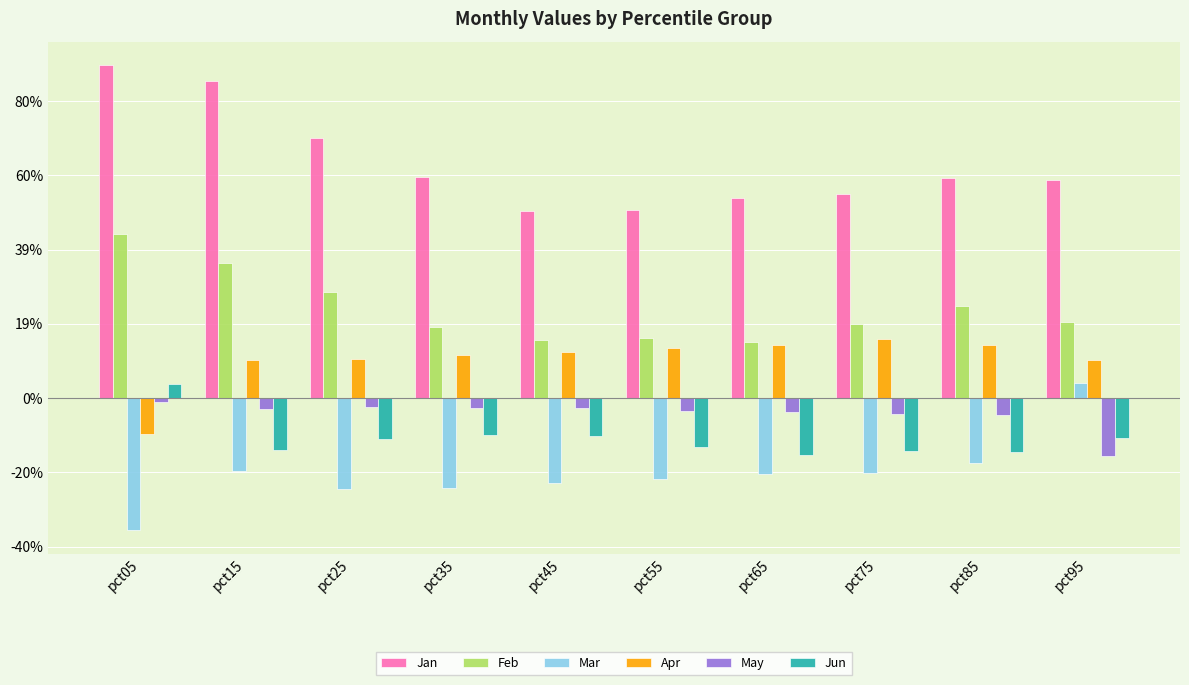

Does the chart contain any negative values?

Yes